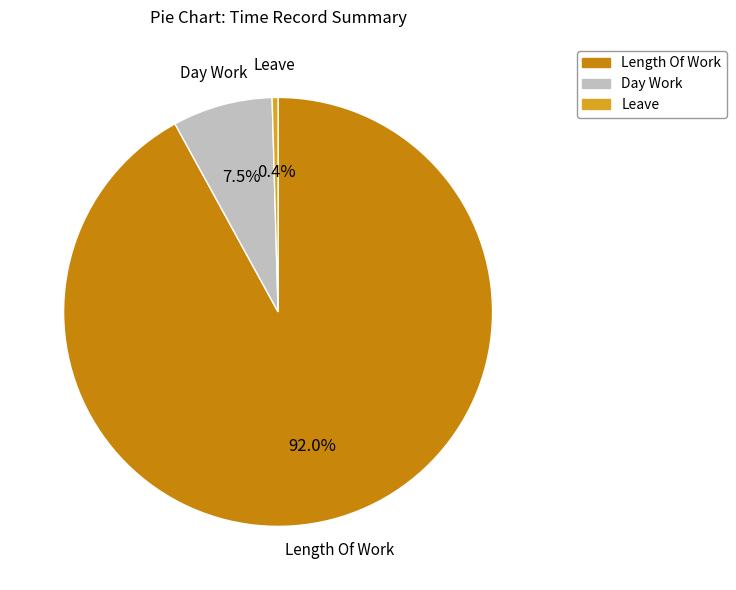

How many segments does this pie chart have?

3